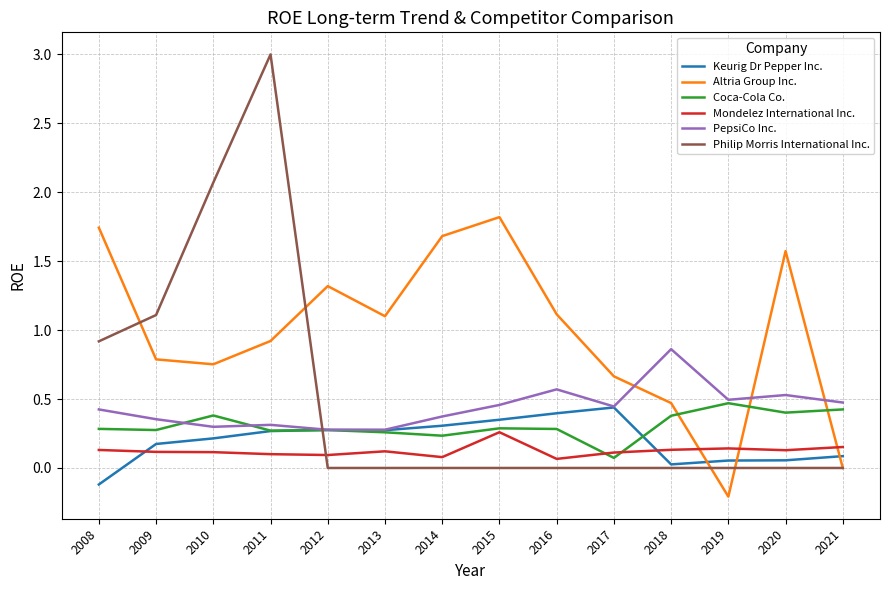

At which category is the sum across all series the highest?

2011